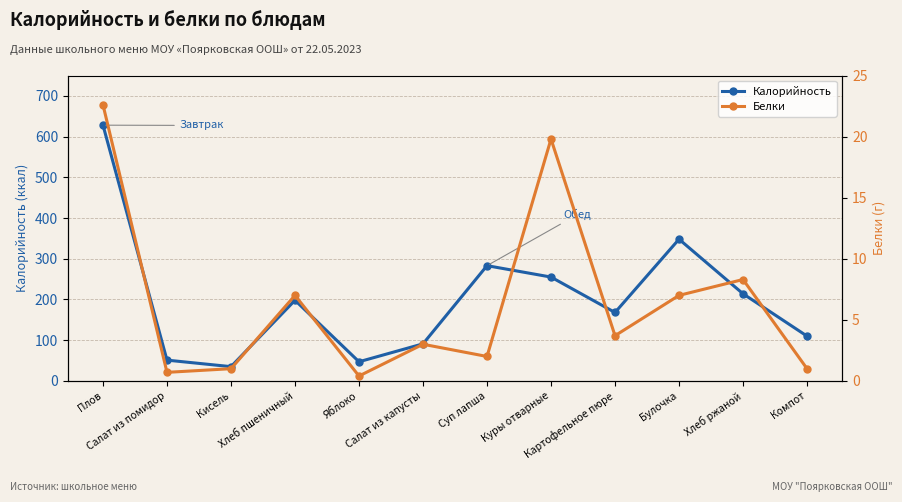

At which category is the sum across all series the highest?

Плов